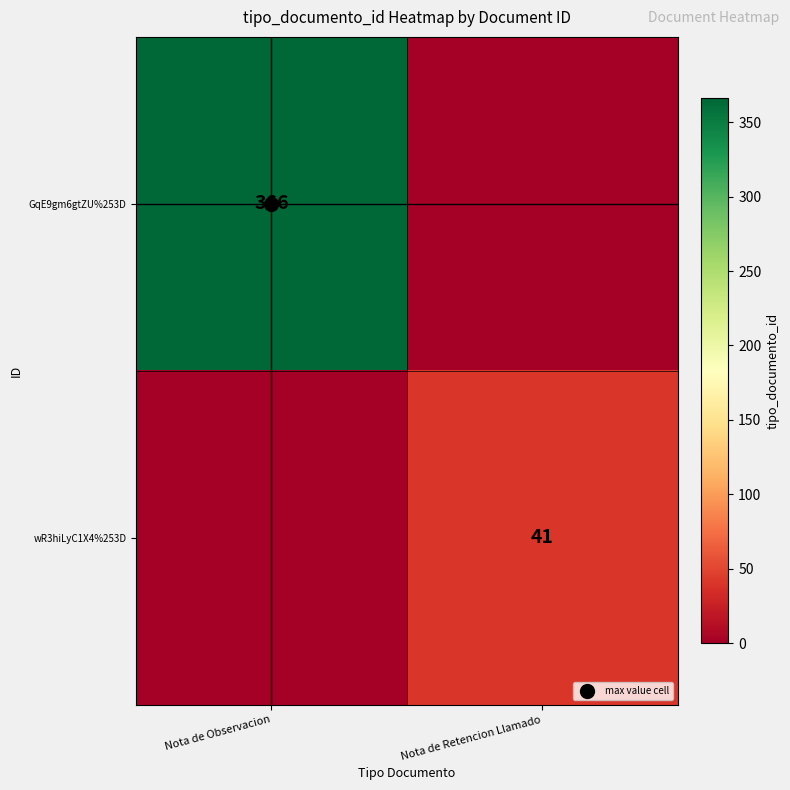

At which category does the chart reach its minimum across all series?

Nota de Retencion Llamado